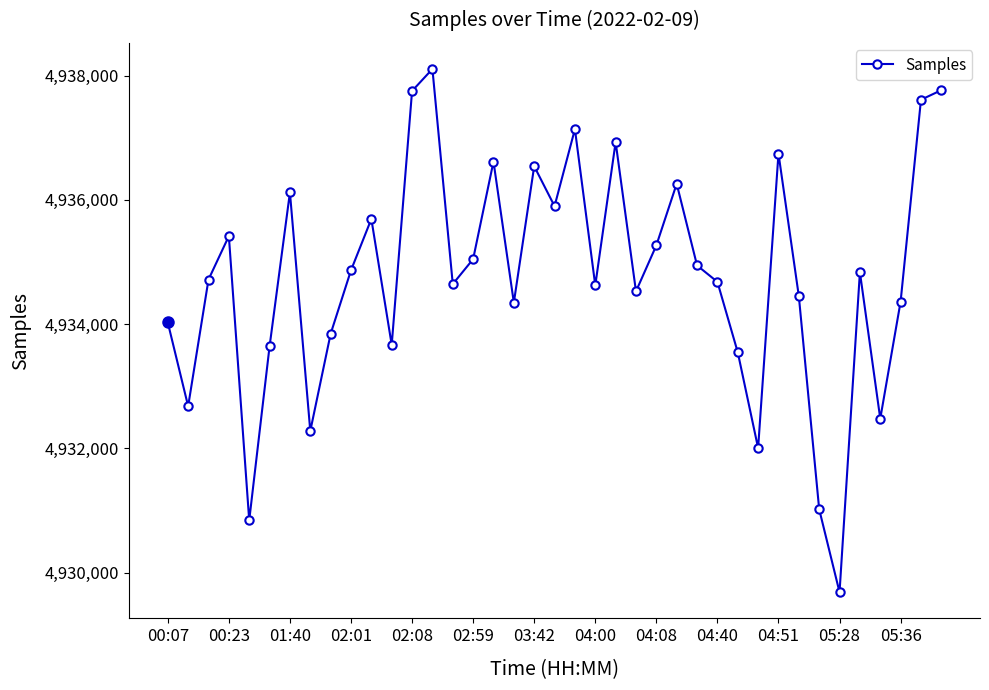

What is the value of the 20th point from the left?

4935899